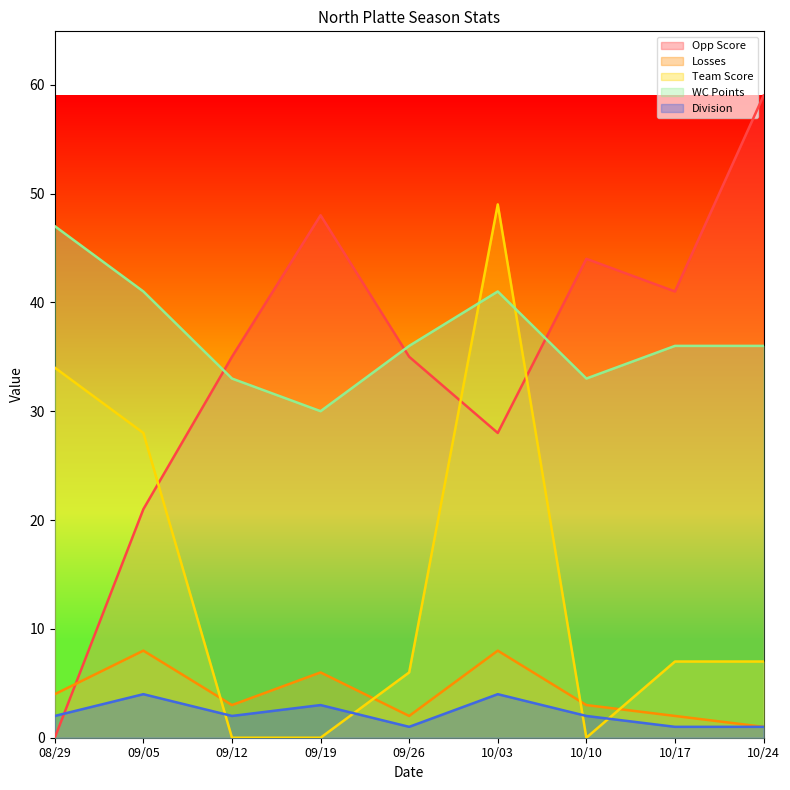

At which label does Division first exceed 2?

09/05